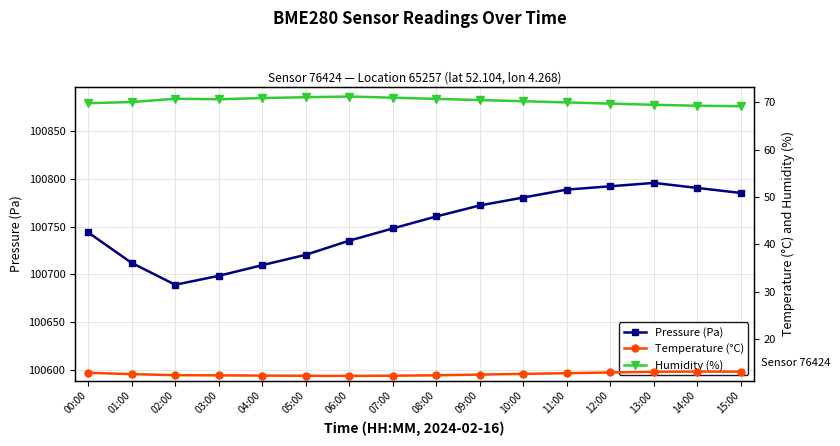

How many lines are shown in the chart?

3